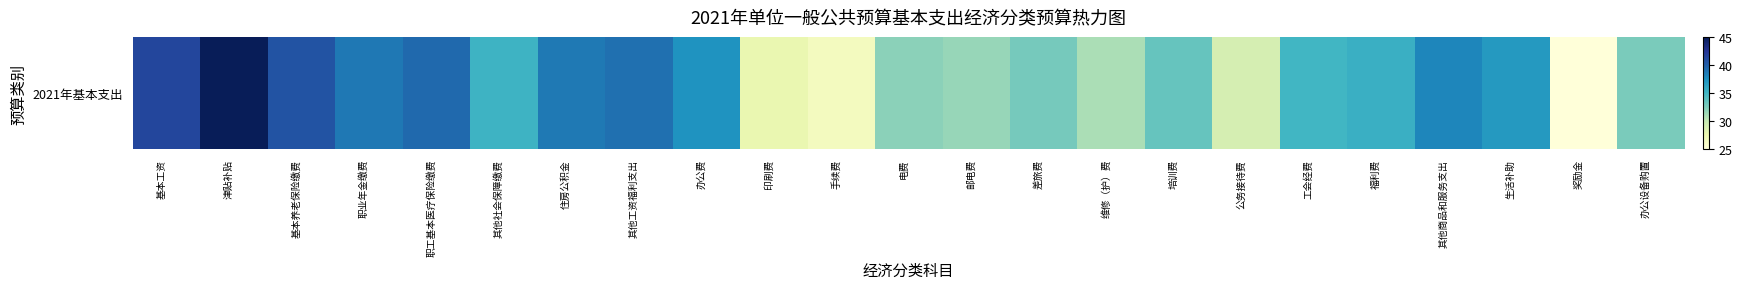

True or false: the data shows 66.4 at 住房公积金.

False